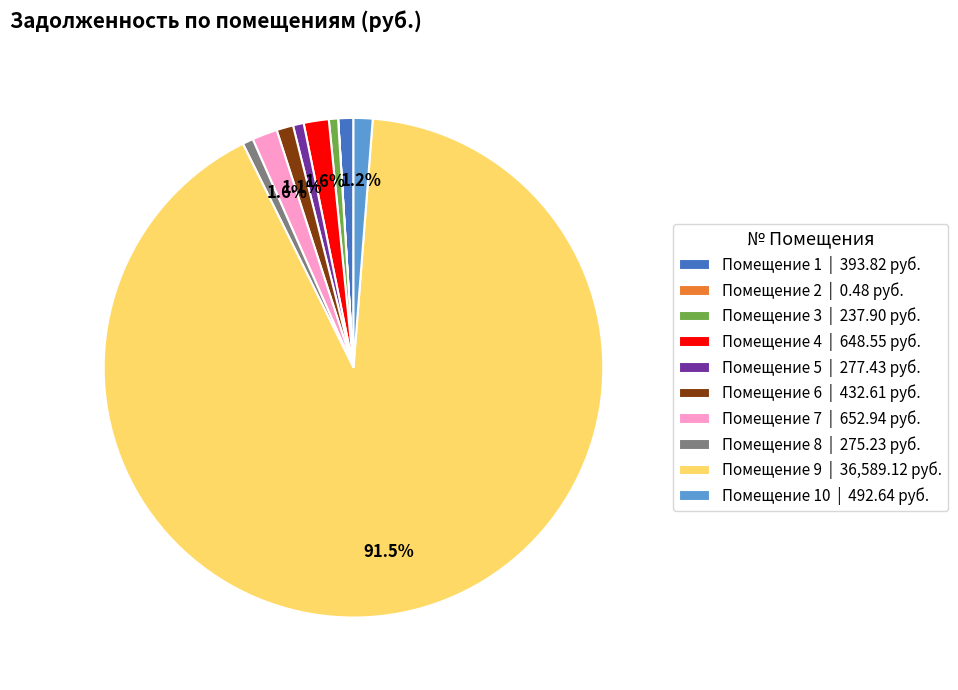

Approximately how many times larger is the value at Помещение 8 | 275.23 руб. compared to Помещение 1 | 393.82 руб.?

0.7